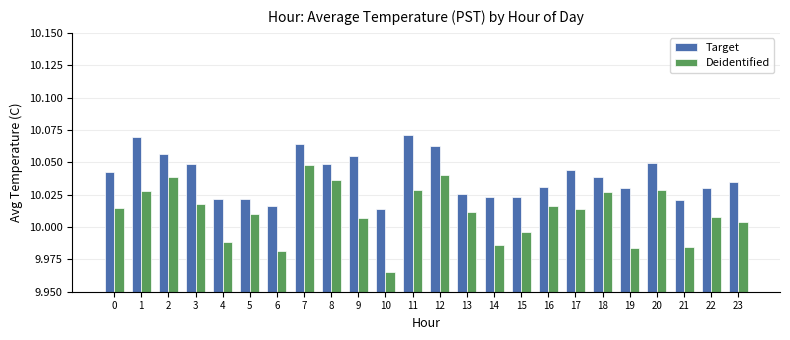

At how many categories does at least one series exceed 10?

24